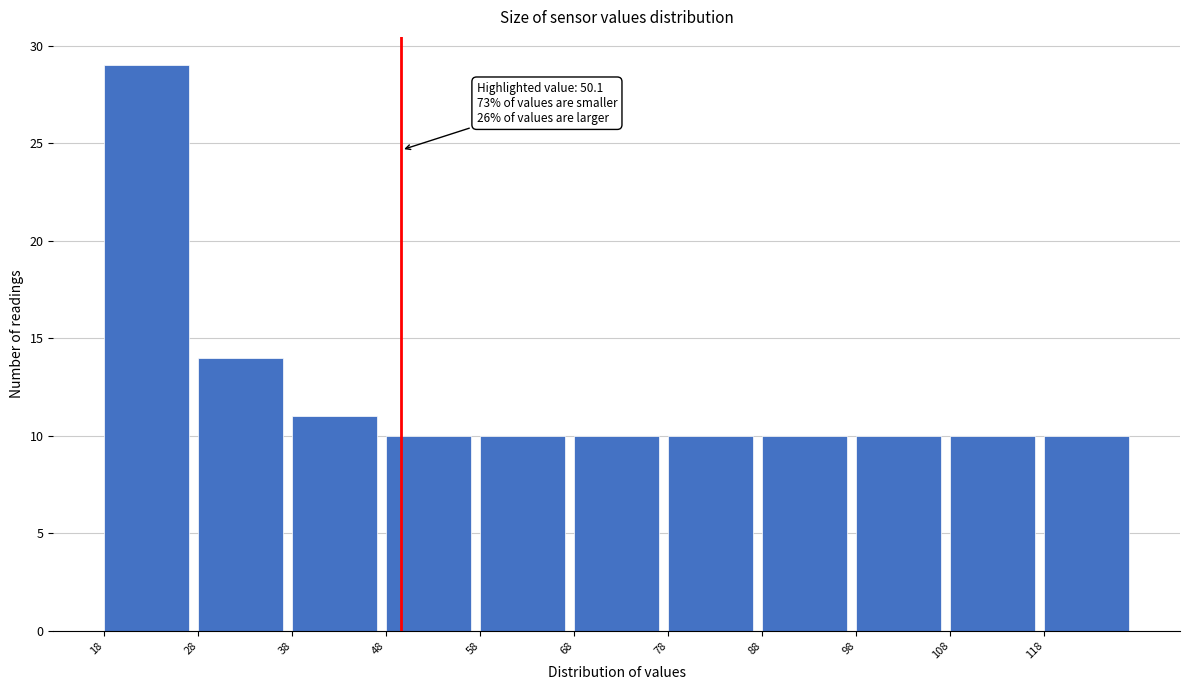

Which range on the x-axis has the tallest bar?

18.5 to 28.5